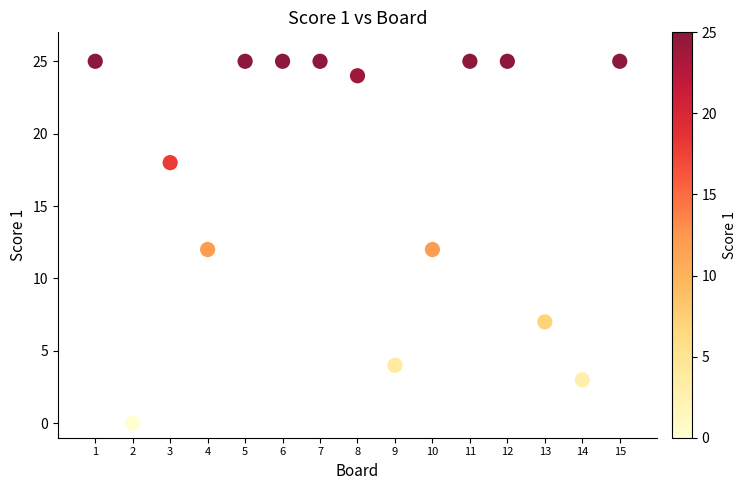

What is the range of Y values (max minus min)?

25